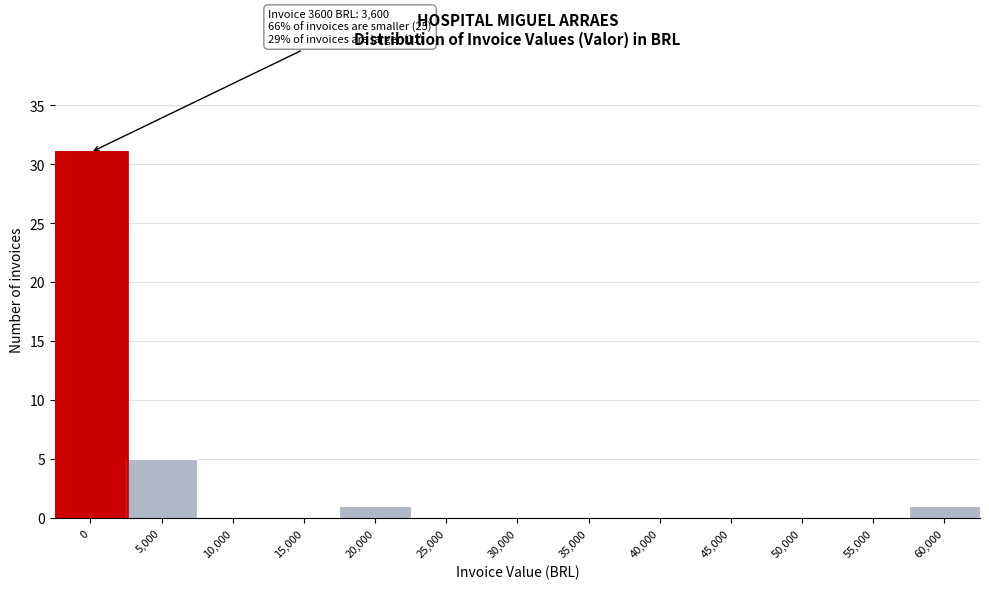

Reading left to right, transcribe all the data shown in this chart.

0=31	5,000=5	10,000=0	15,000=0	20,000=1	25,000=0	30,000=0	35,000=0	40,000=0	45,000=0	50,000=0	55,000=0	60,000=1